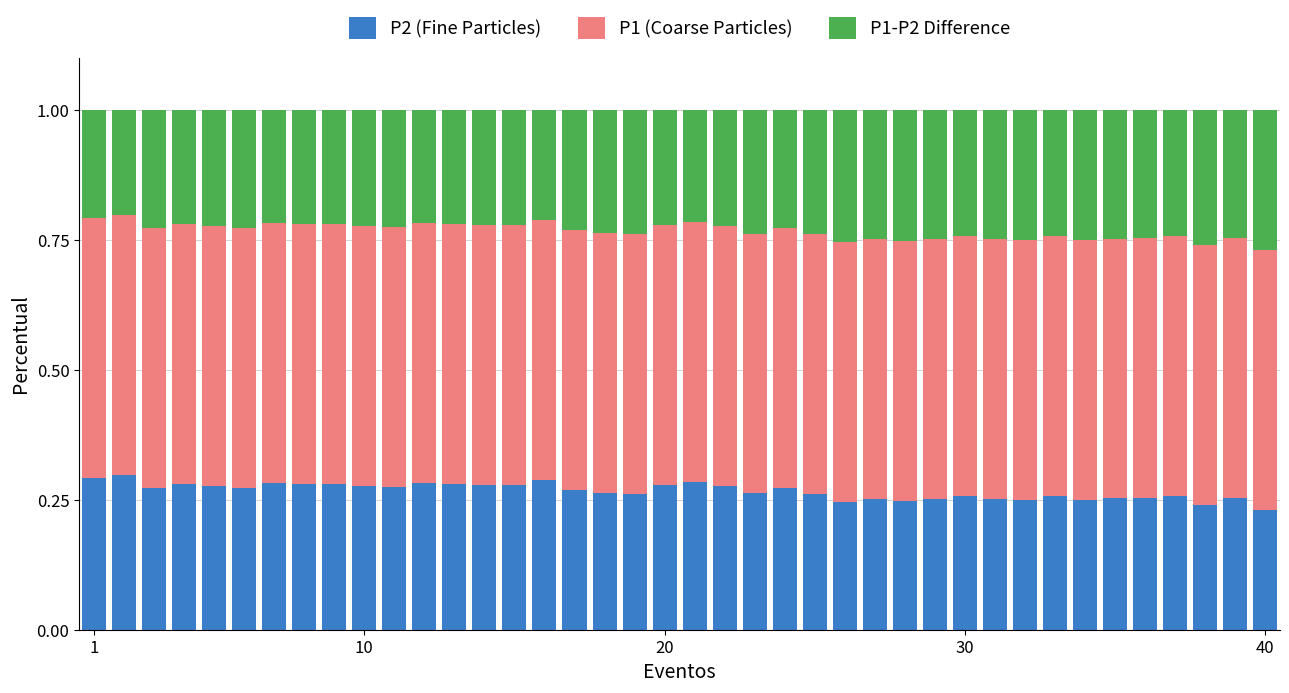

What is the sum of all P2 (Fine Particles) values?

10.7